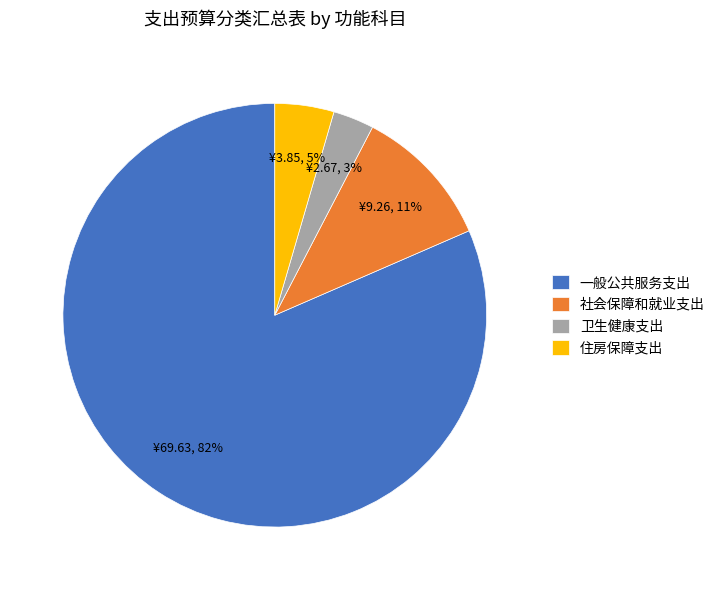

What percentage is the 住房保障支出 slice, to the nearest percent?

5%